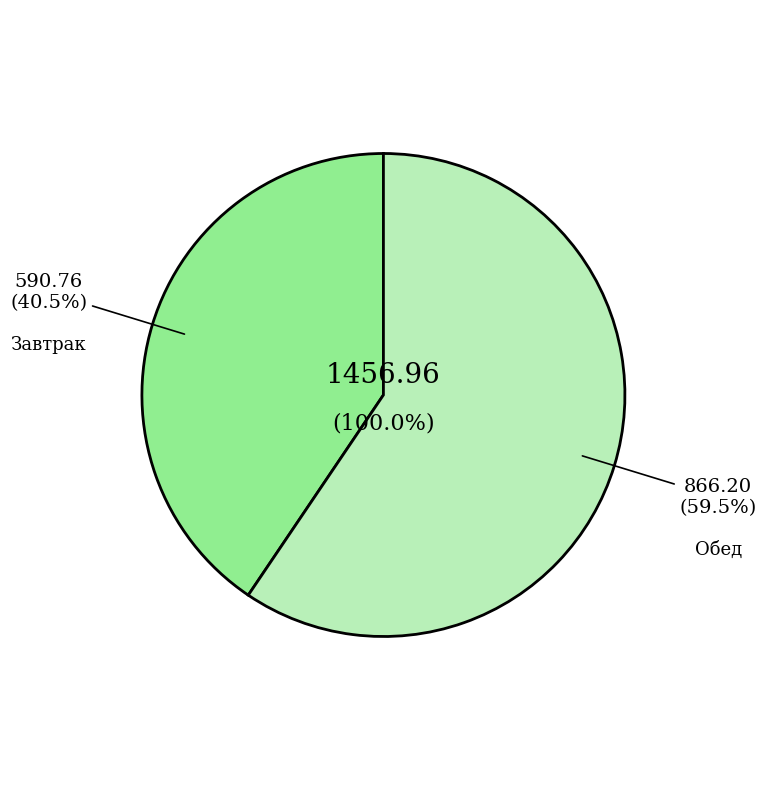

What is the change in value from Завтрак to Обед?

+275.4